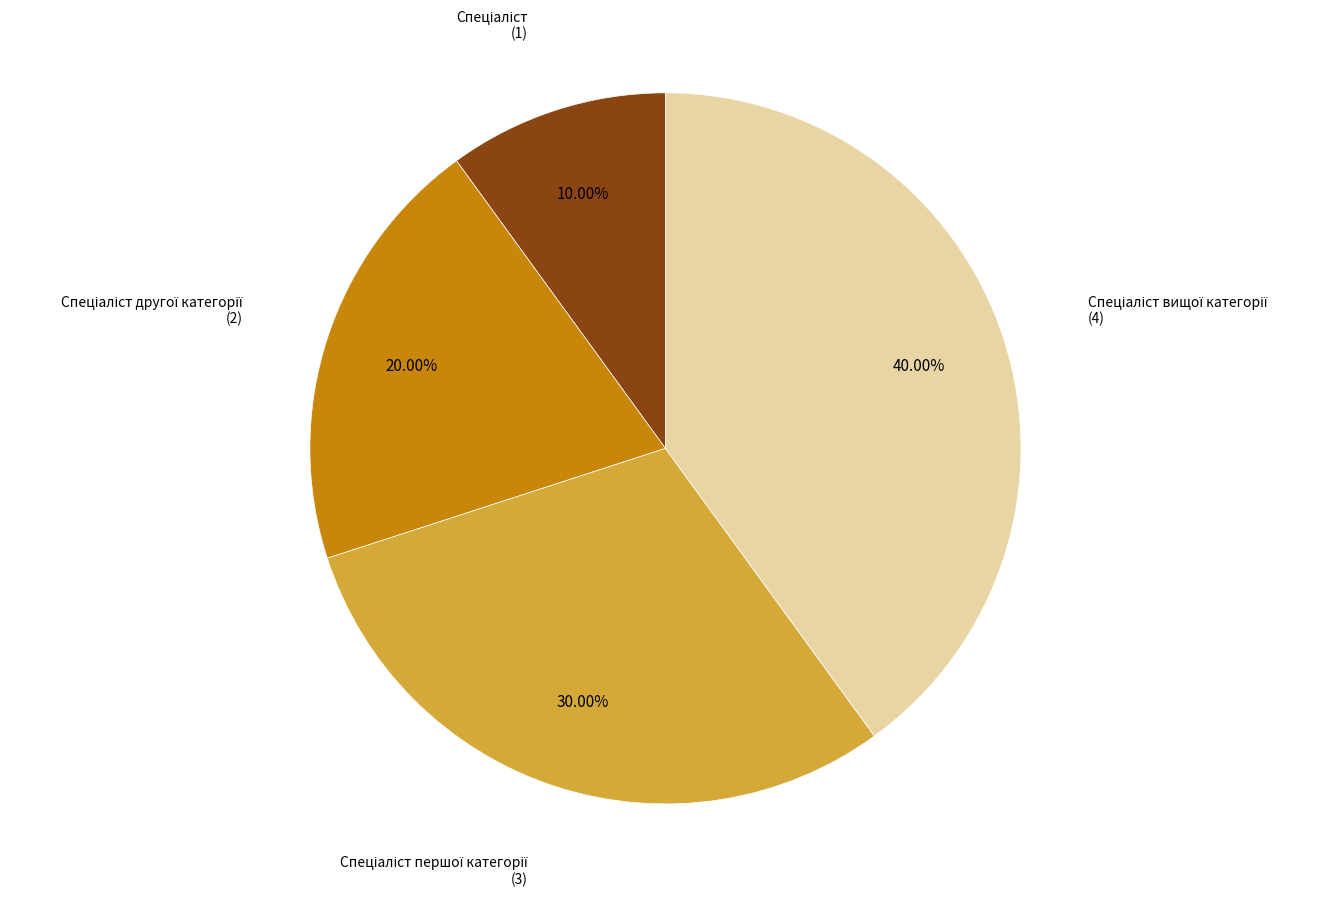

Is there a majority slice in this chart?

No